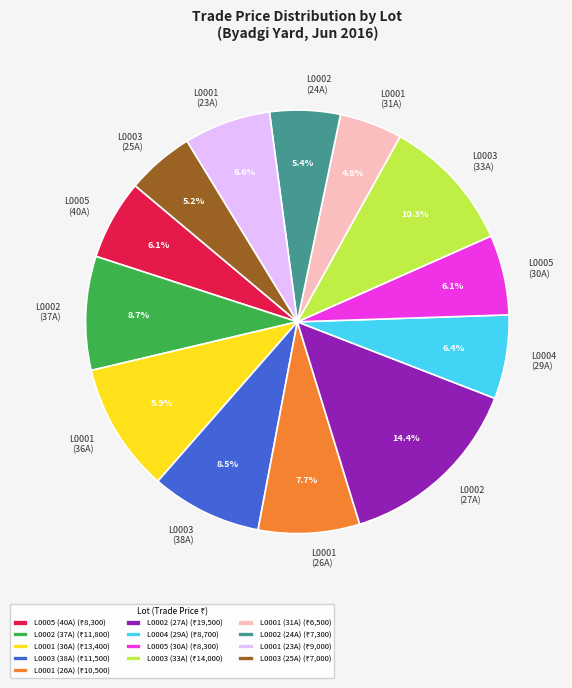

Is the sum of L0001 (36A) and L0001 (31A) greater than half?

No